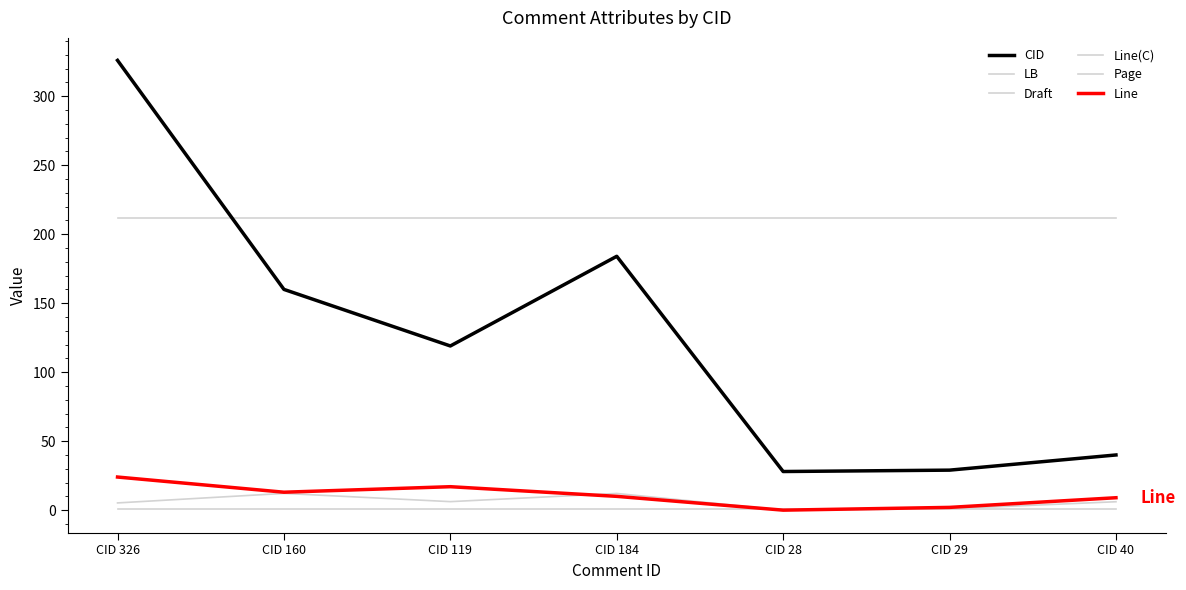

Reading right to left, transcribe all the data shown in this chart.

CID: CID 40=40.0	CID 29=29.0	CID 28=28.0	CID 184=184.0	CID 119=119.0	CID 160=160.0	CID 326=326.0
LB: CID 40=212.0	CID 29=212.0	CID 28=212.0	CID 184=212.0	CID 119=212.0	CID 160=212.0	CID 326=212.0
Draft: CID 40=1.0	CID 29=1.0	CID 28=1.0	CID 184=1.0	CID 119=1.0	CID 160=1.0	CID 326=1.0
Line(C): CID 40=9.0	CID 29=2.0	CID 28=0.0	CID 184=10.0	CID 119=17.0	CID 160=13.0	CID 326=24.0
Page: CID 40=6.1	CID 29=1.0	CID 28=0.0	CID 184=12.1	CID 119=6.2	CID 160=12.1	CID 326=5.2
Line: CID 40=9.0	CID 29=2.0	CID 28=0.0	CID 184=10.0	CID 119=17.0	CID 160=13.0	CID 326=24.0